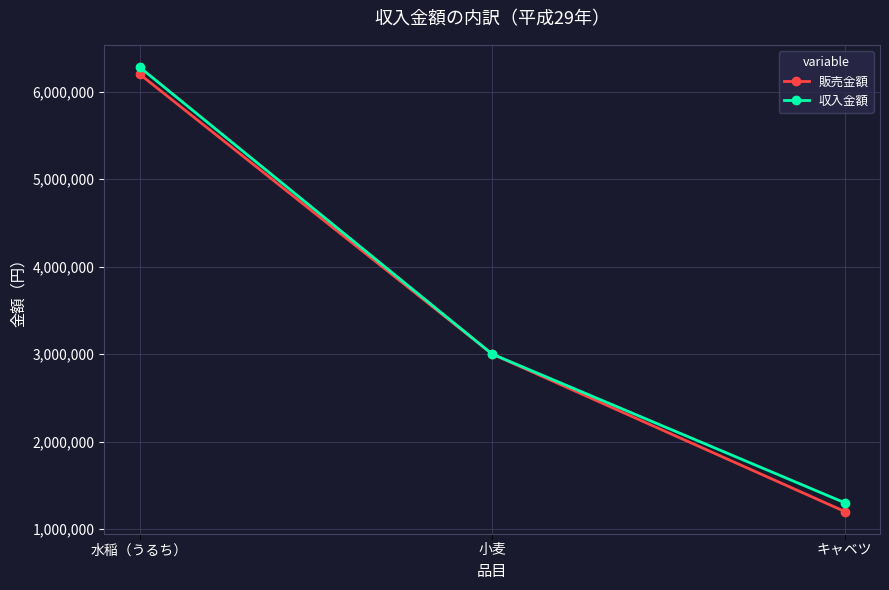

Which series has the largest total across all categories?

収入金額